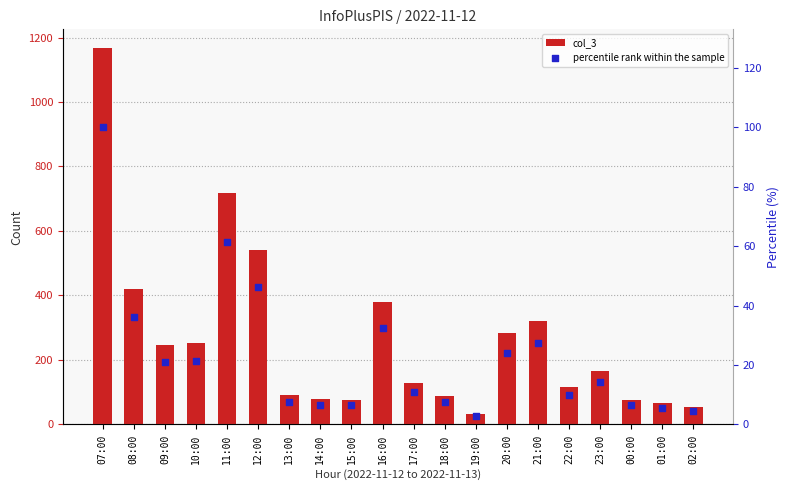

Which series reaches the minimum Y coordinate?

percentile rank within the sample